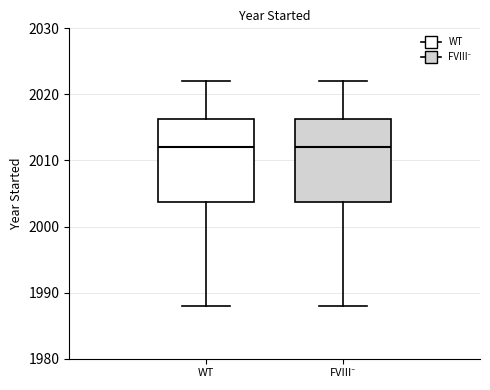

Reading left to right, transcribe this box plot: for each box, give where its median line is, the range the box spans, and where its two whiskers end, as read against the y-axis. The values are not printed on the chart, so give them approximately, as read against the axis.

WT: median 2012, box 2004 to 2016, whiskers 1988 to 2022
FVIII⁻: median 2012, box 2004 to 2016, whiskers 1988 to 2022